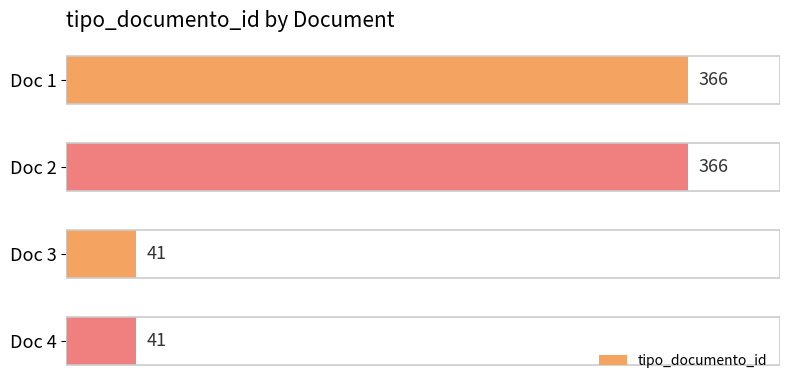

How many bars are there in total?

4